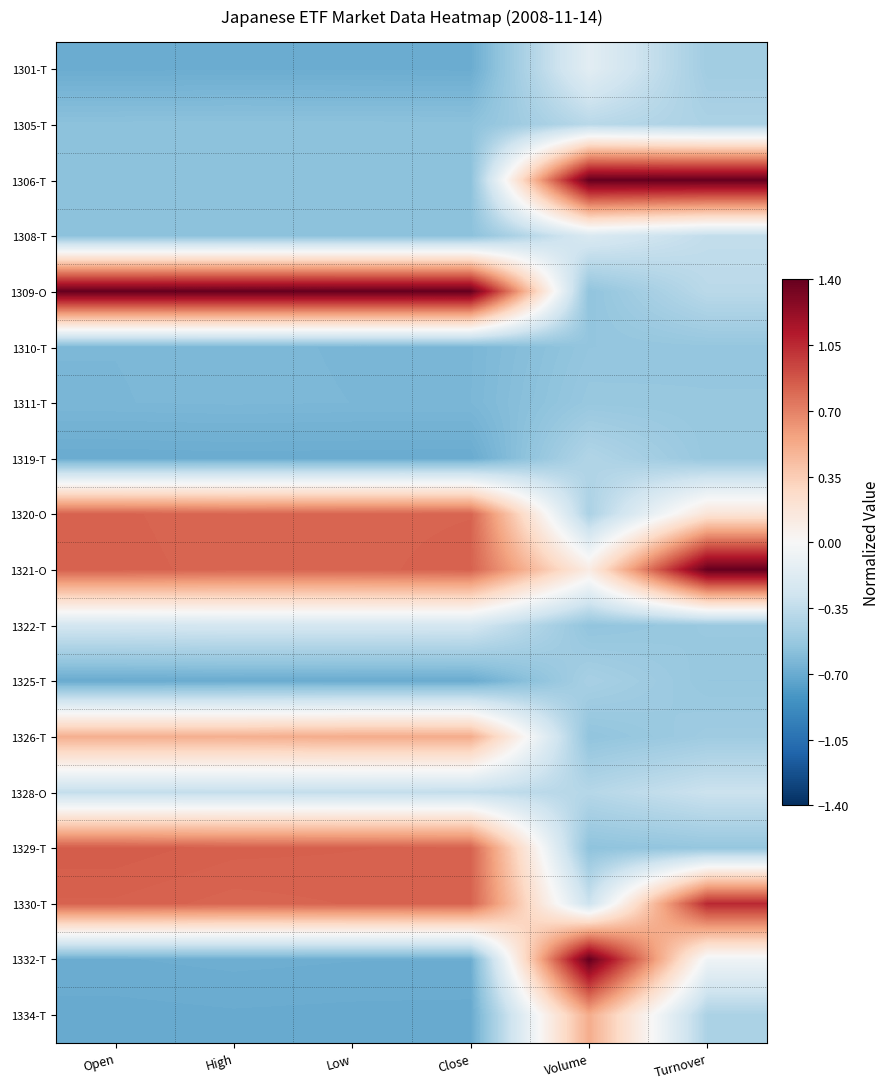

Which has a higher value, Turnover or Low?

Turnover